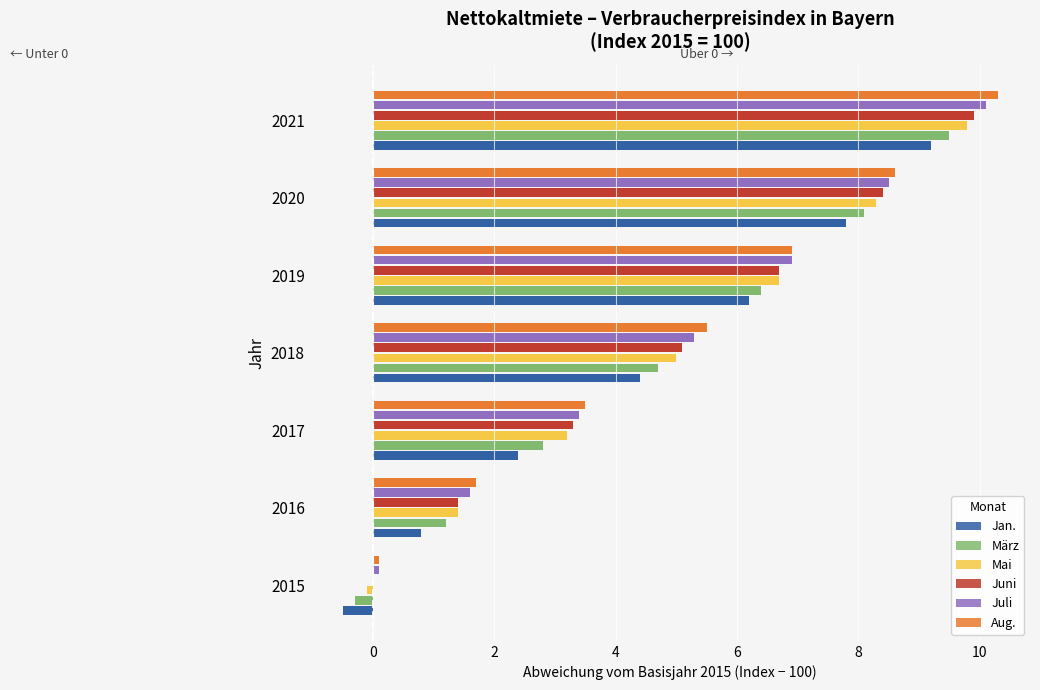

What is the maximum value shown in the chart?

10.3